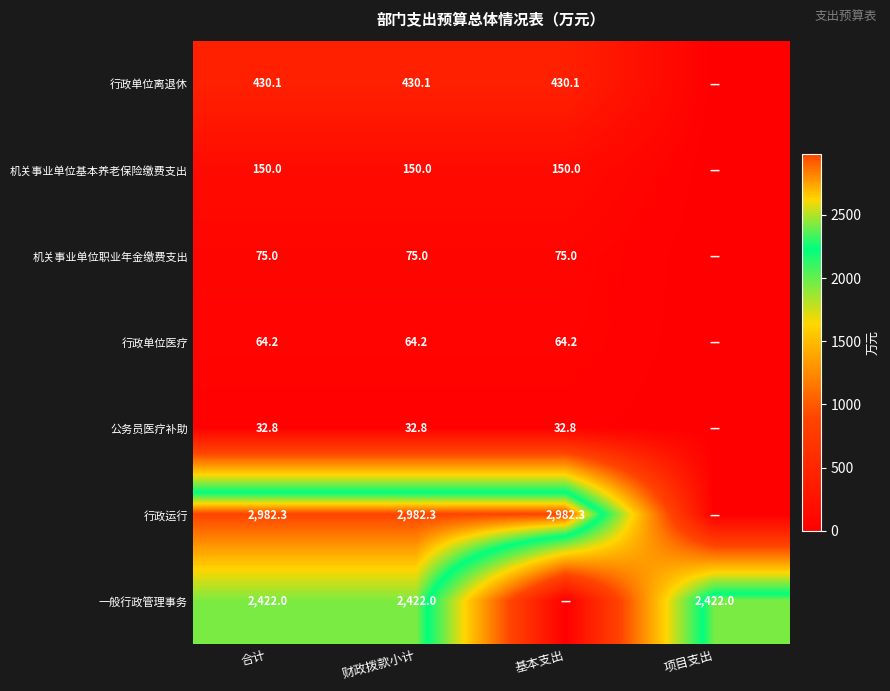

The value of 行政单位医疗 at 基本支出 is 99.6. True or false?

False